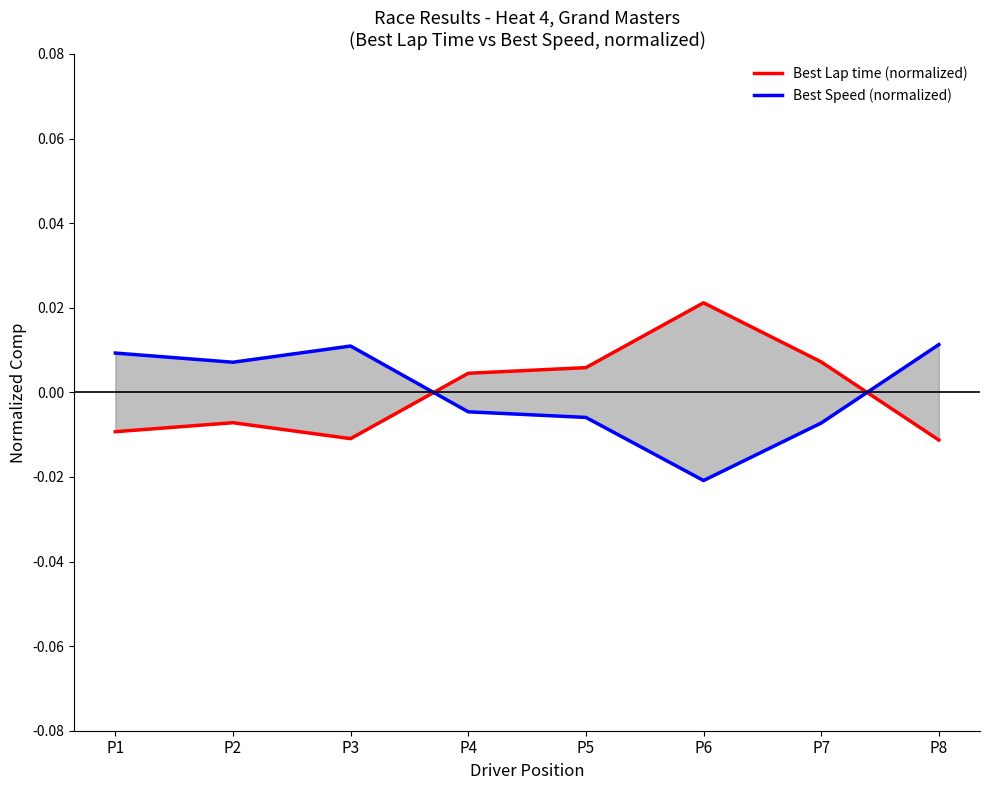

Which series has the widest spread of values?

Best Lap time (normalized)